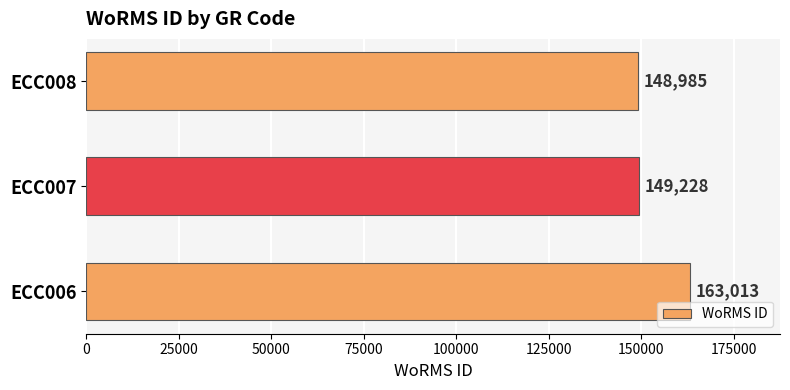

Does the chart contain any negative values?

No